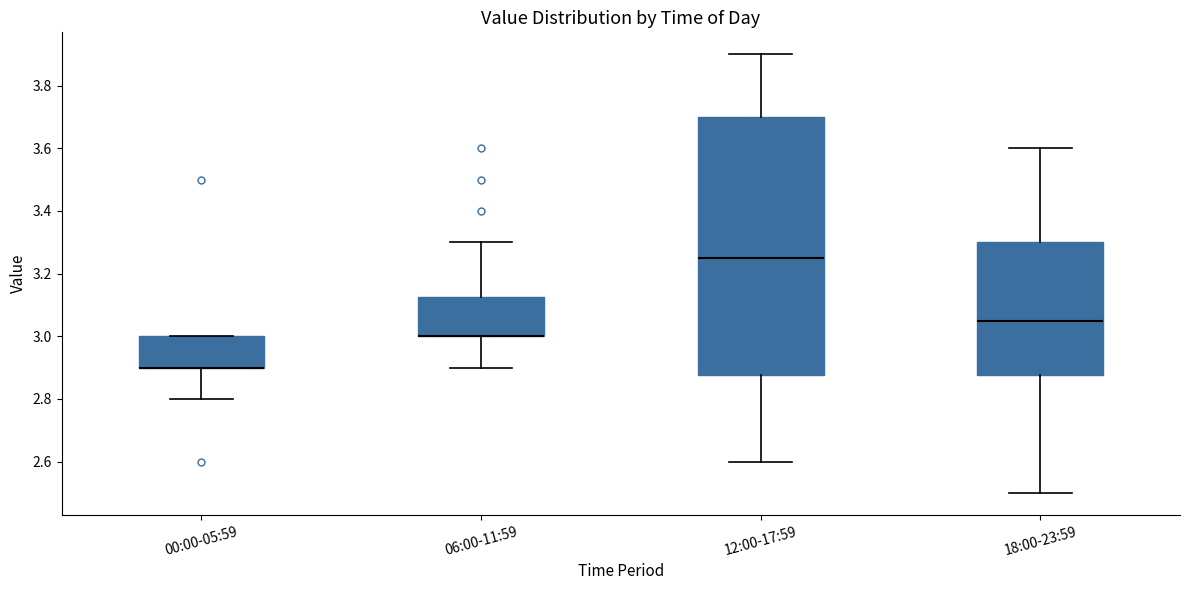

Comparing the boxes themselves (not the whiskers), which one is the tallest?

12:00-17:59